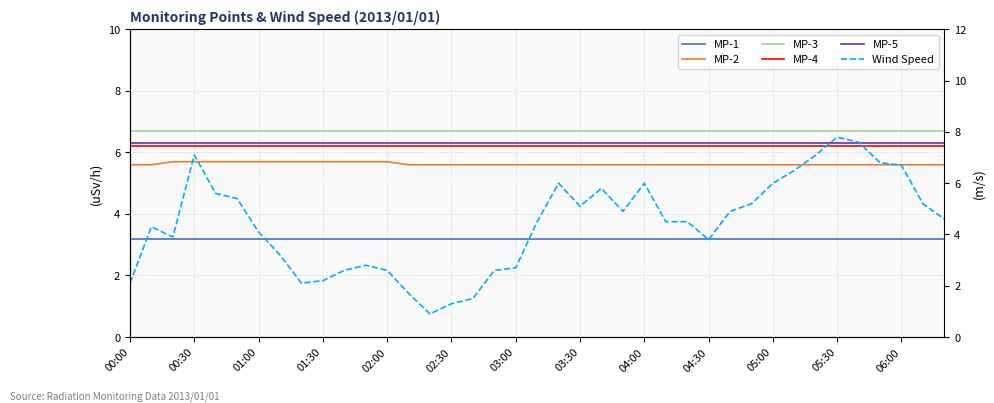

What is the maximum value for Wind Speed?

7.8